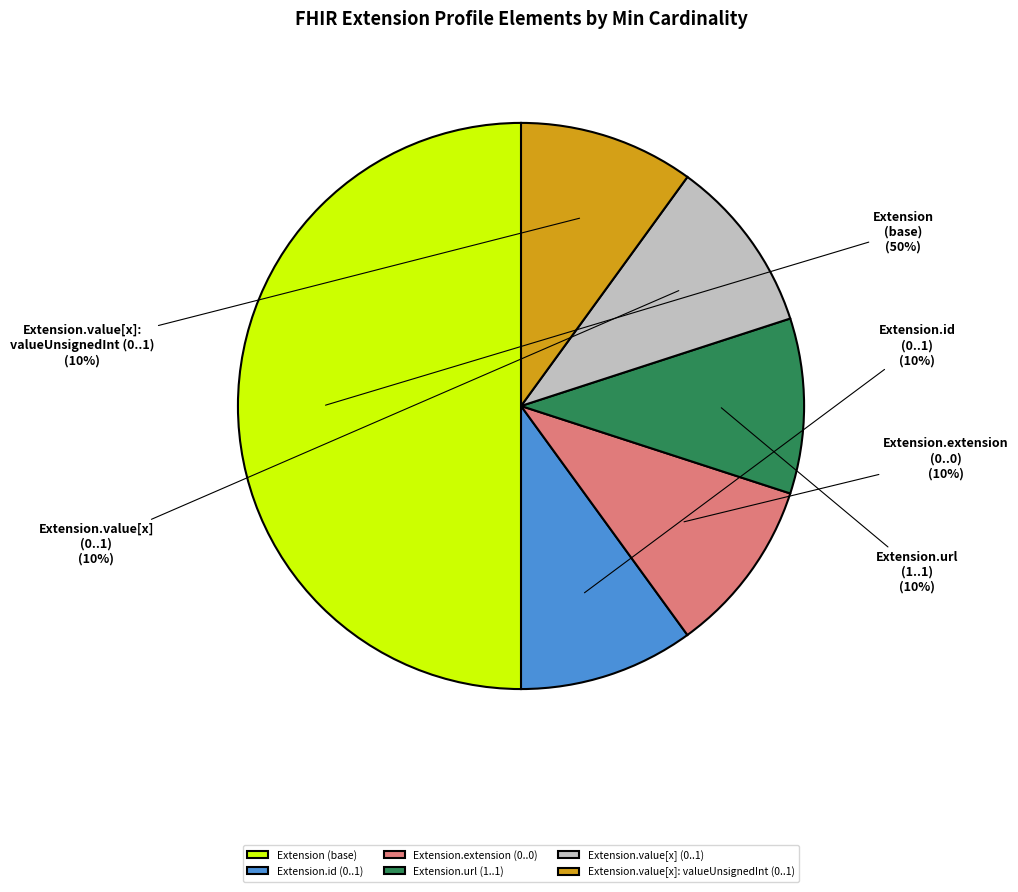

To the nearest percent, what percentage of the pie is Extension.value[x] (0..1)?

10%